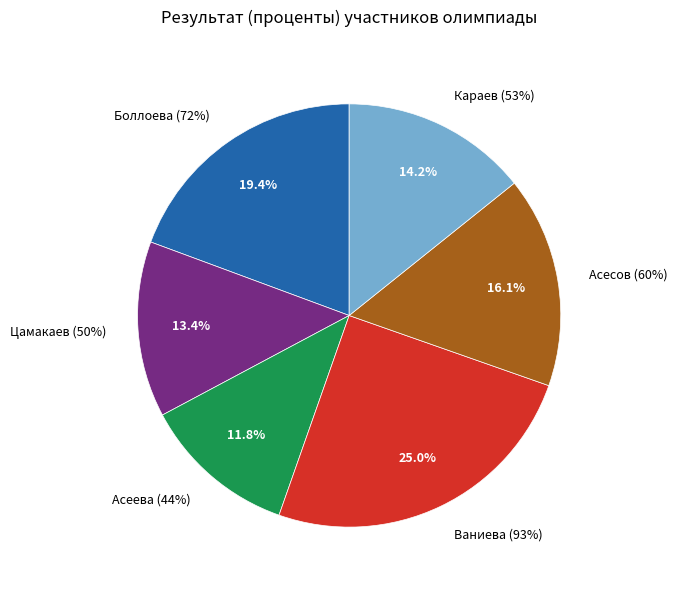

The Асеева (44%) slice represents 12% of the pie. True or false?

True